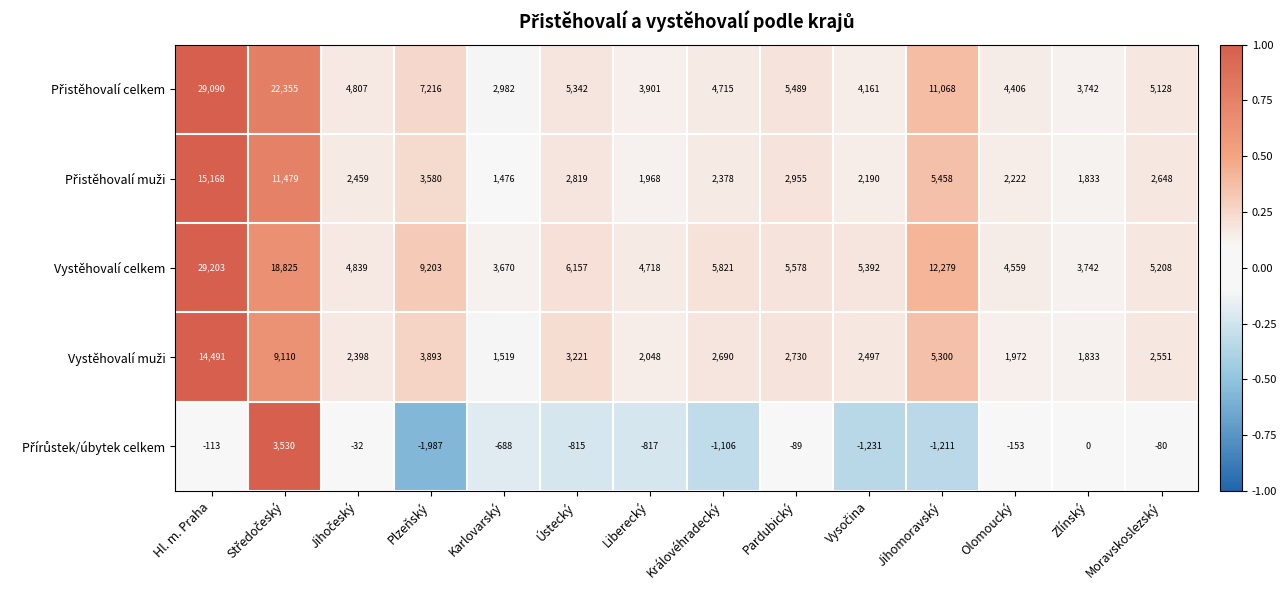

Which series changed the most between Plzeňský and Karlovarský?

Vystěhovalí celkem